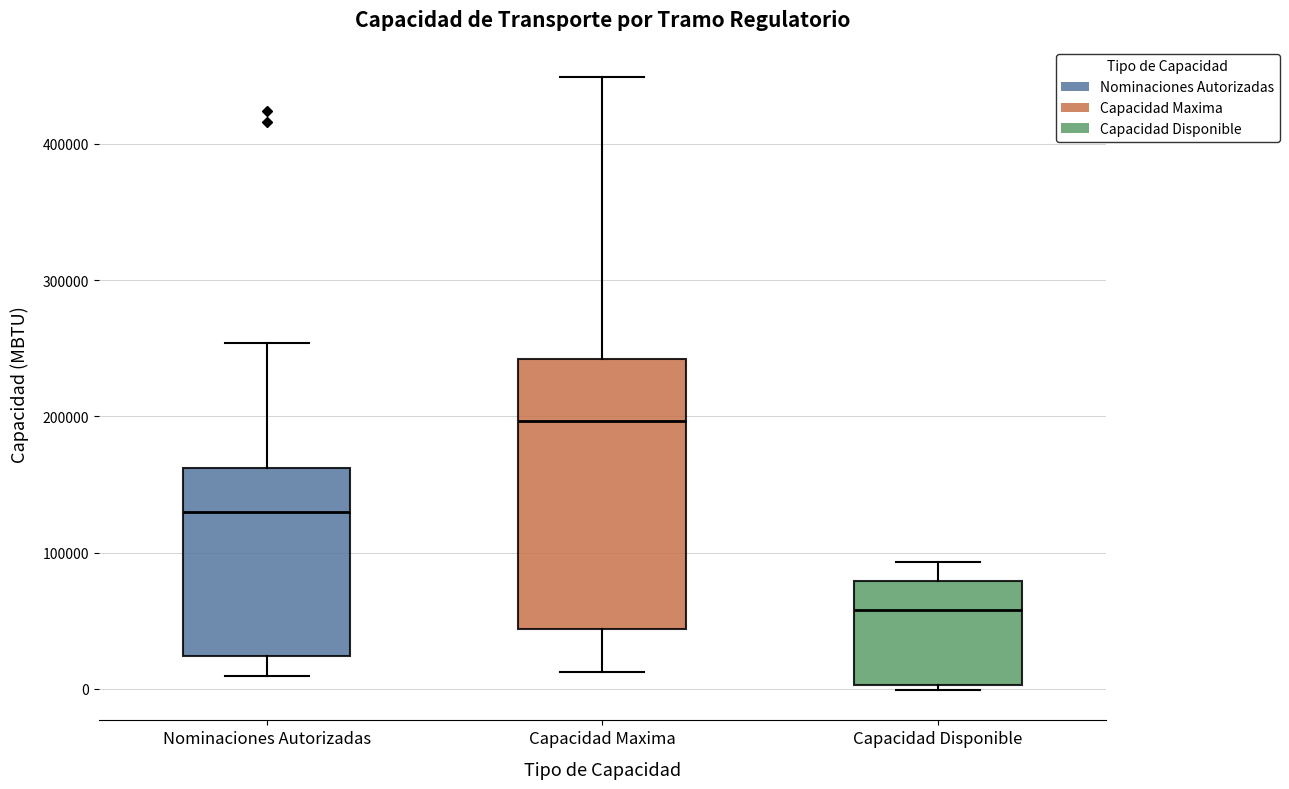

Comparing the boxes themselves (not the whiskers), which one is the tallest?

Capacidad Maxima